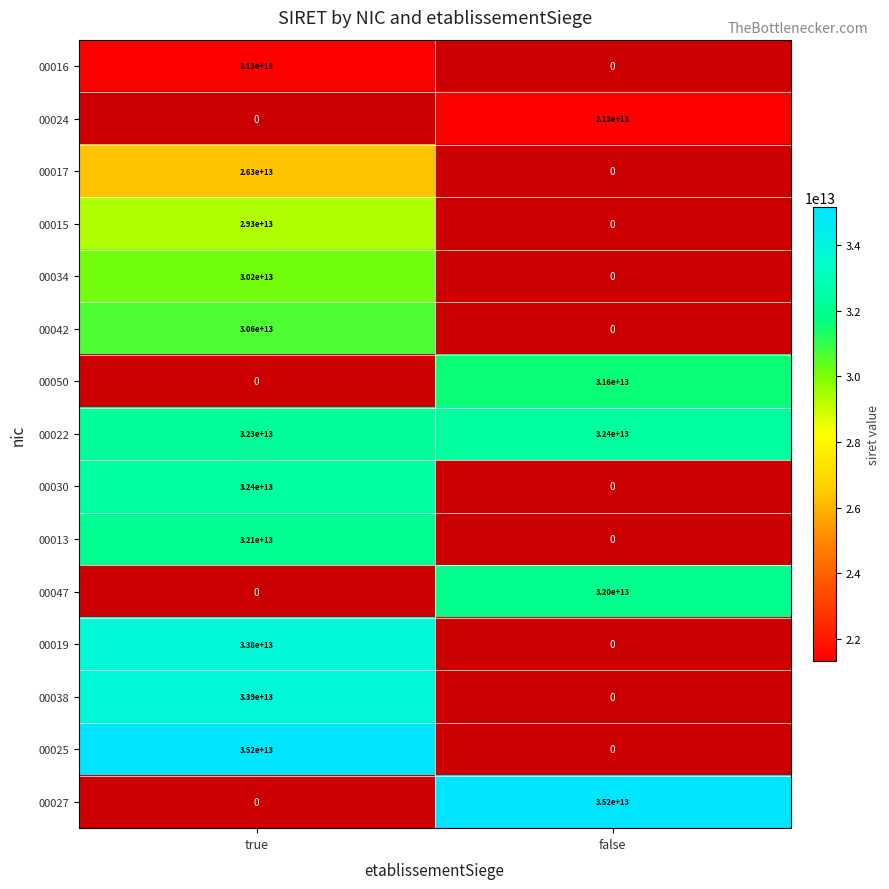

True or false: 00047 has a value of 32000000000000 at false.

True